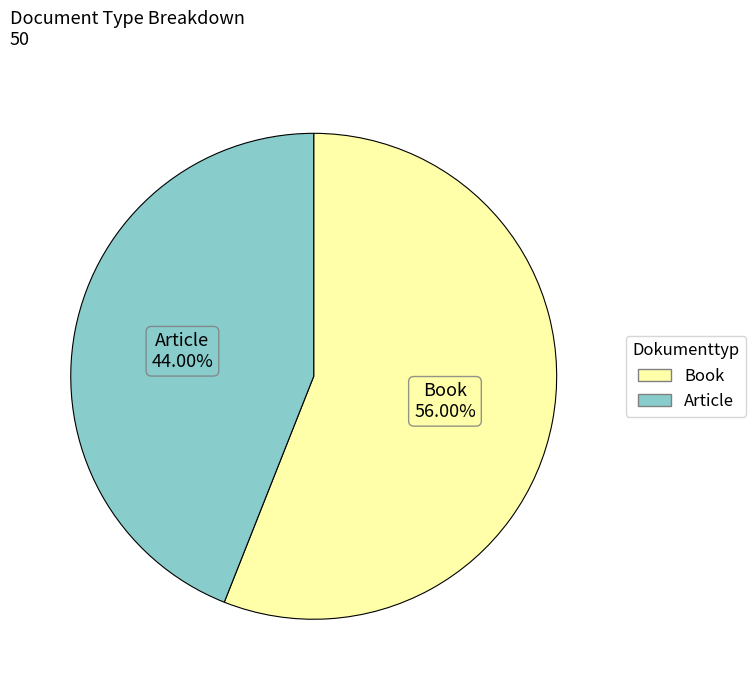

Which has a higher value, Article or Book?

Book